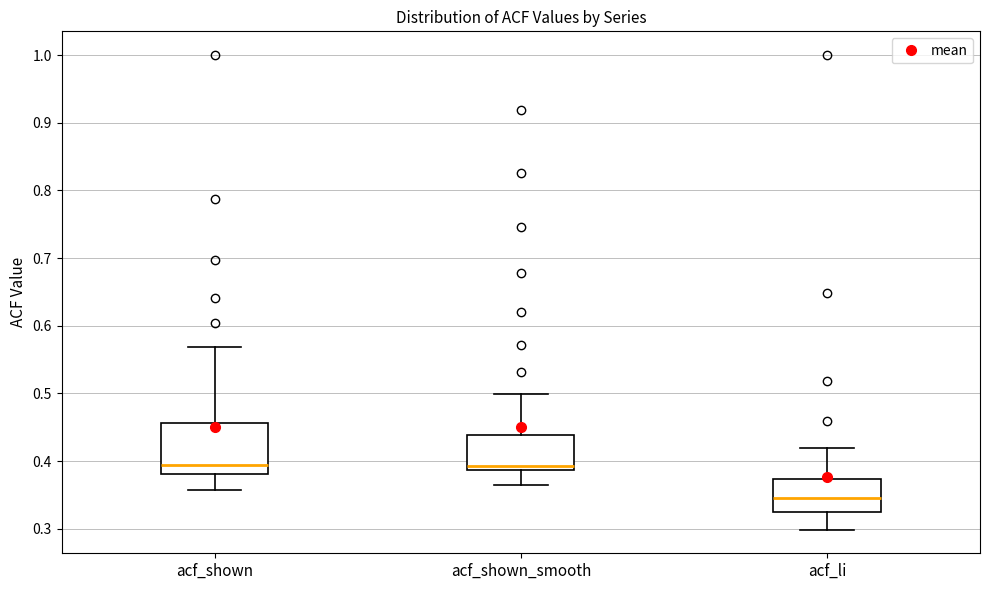

Reading left to right, read every box against the y-axis: the position of its median line, the range the box covers, and the ends of its whiskers. The values are not printed on the chart, so give them approximately, as read against the axis.

acf_shown: median 0.39, box 0.38 to 0.46, whiskers 0.36 to 0.57
acf_shown_smooth: median 0.39 (just above the box's lower edge), box 0.39 to 0.44, whiskers 0.37 to 0.50
acf_li: median 0.35, box 0.32 to 0.37, whiskers 0.30 to 0.42